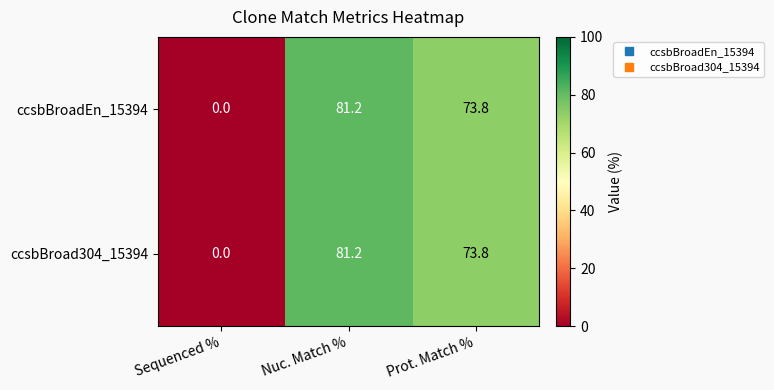

Rank the categories by ccsbBroad304_15394 value from highest to lowest.

Nuc. Match %, Prot. Match %, Sequenced %